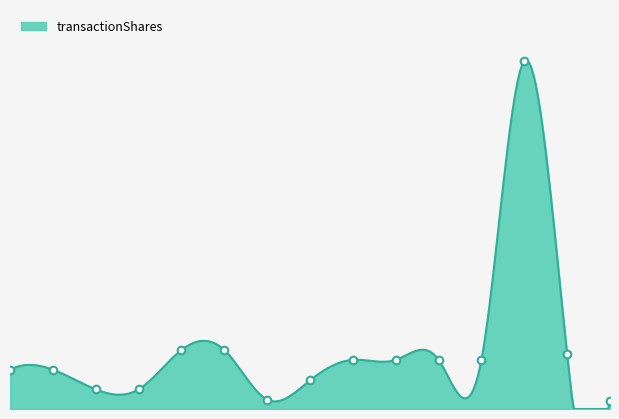

Which has a higher value, 2023-07-12 M or 2024-03-07 M?

2024-03-07 M